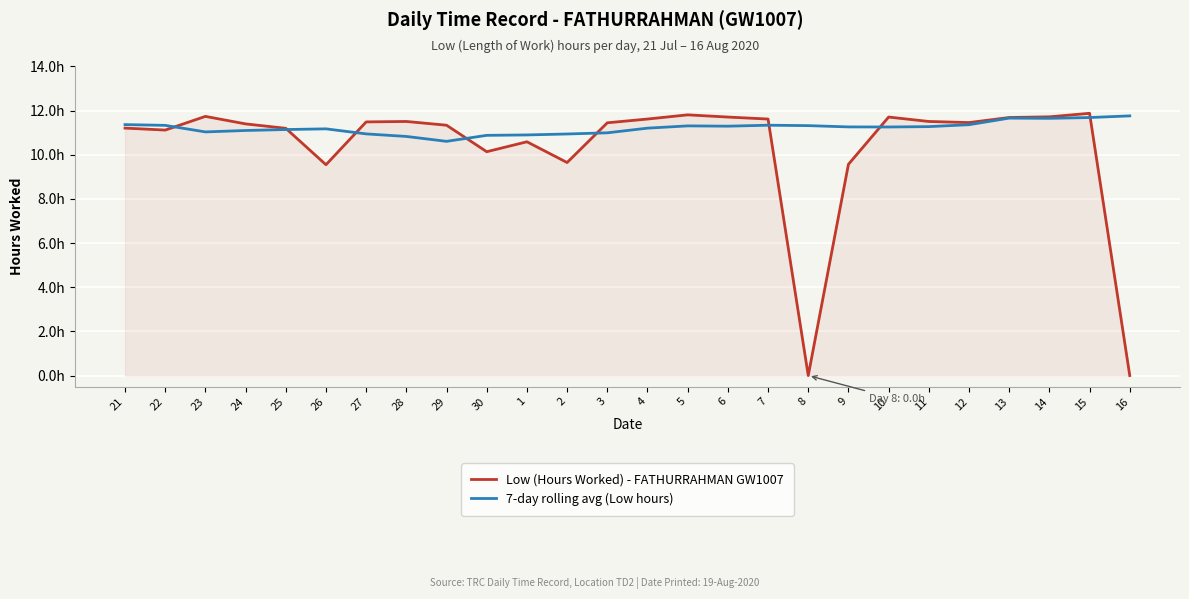

What is the difference between the maximum and minimum values in the 7-day rolling avg (Low hours) series?

1.2